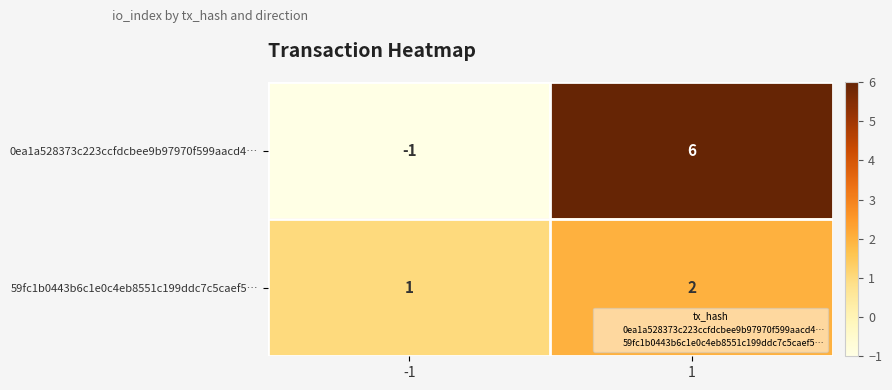

How many data points does each series have?

2